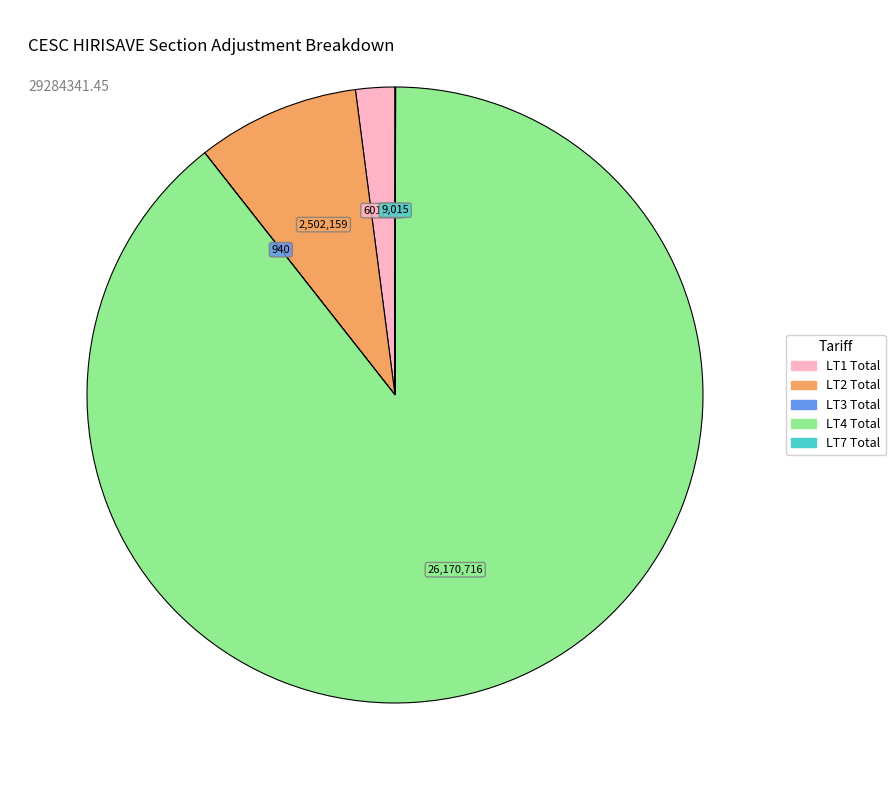

Is the sum of LT2 Total and LT1 Total greater than half?

No